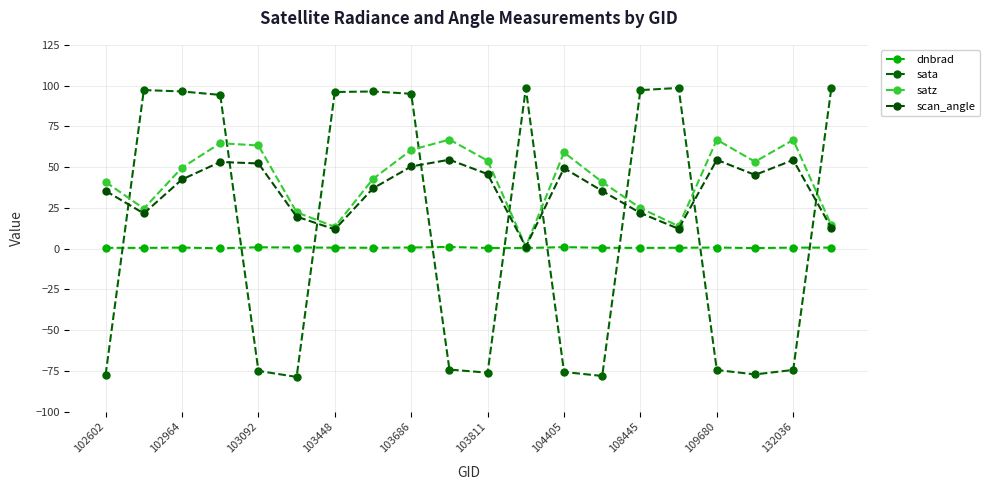

What is the average value of the satz series?

42.2